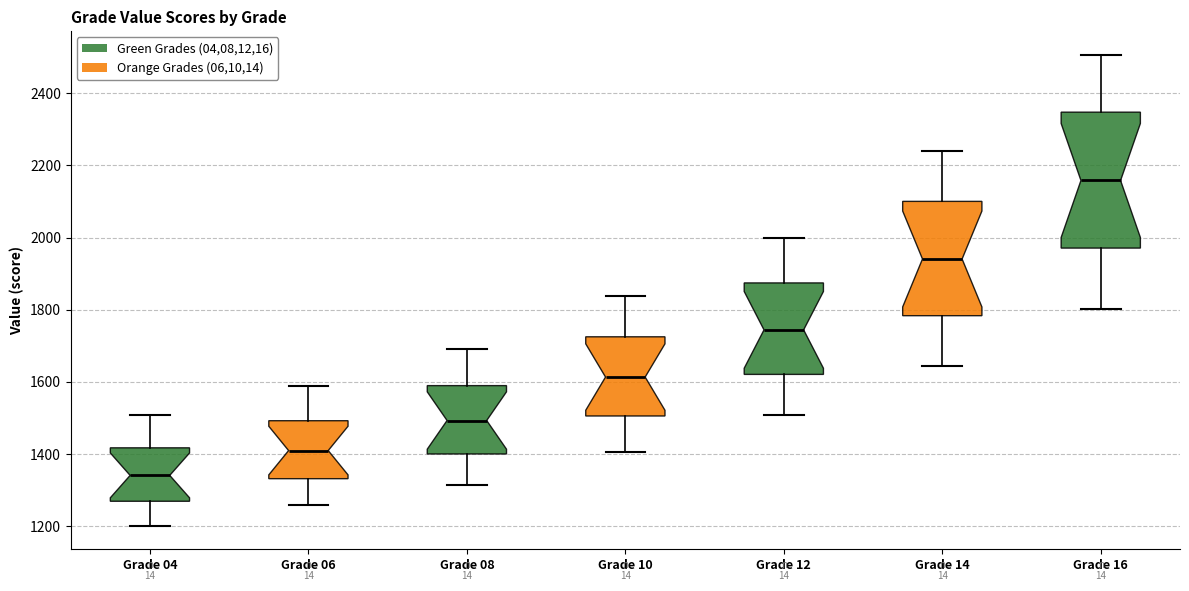

Which box is the tallest, from its lower edge to its upper edge?

Grade 16